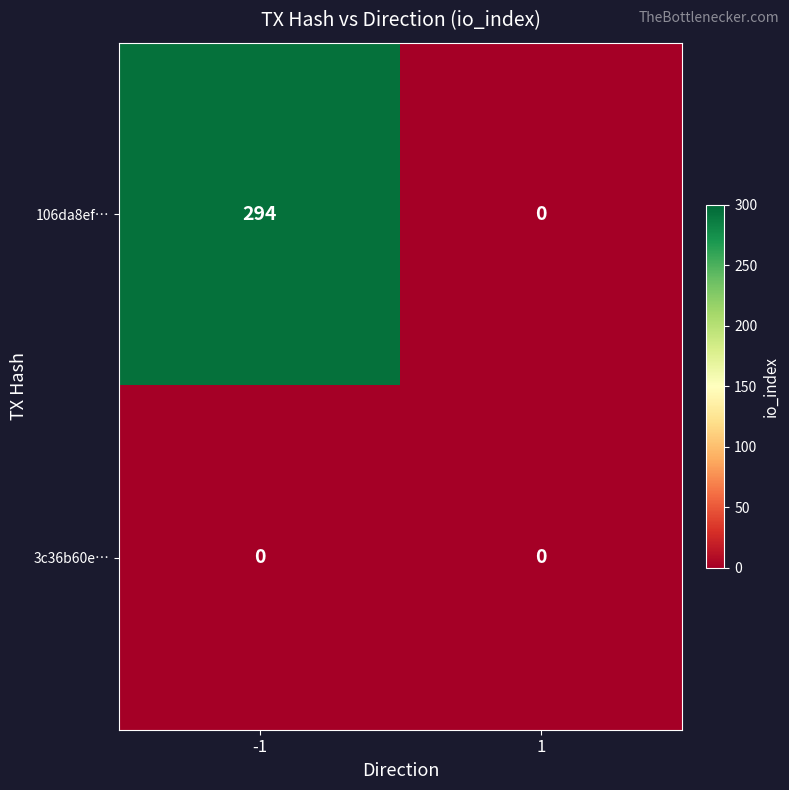

Reading right to left, list all the values displayed in this chart.

106da8ef…: 0	294
3c36b60e…: 0	0